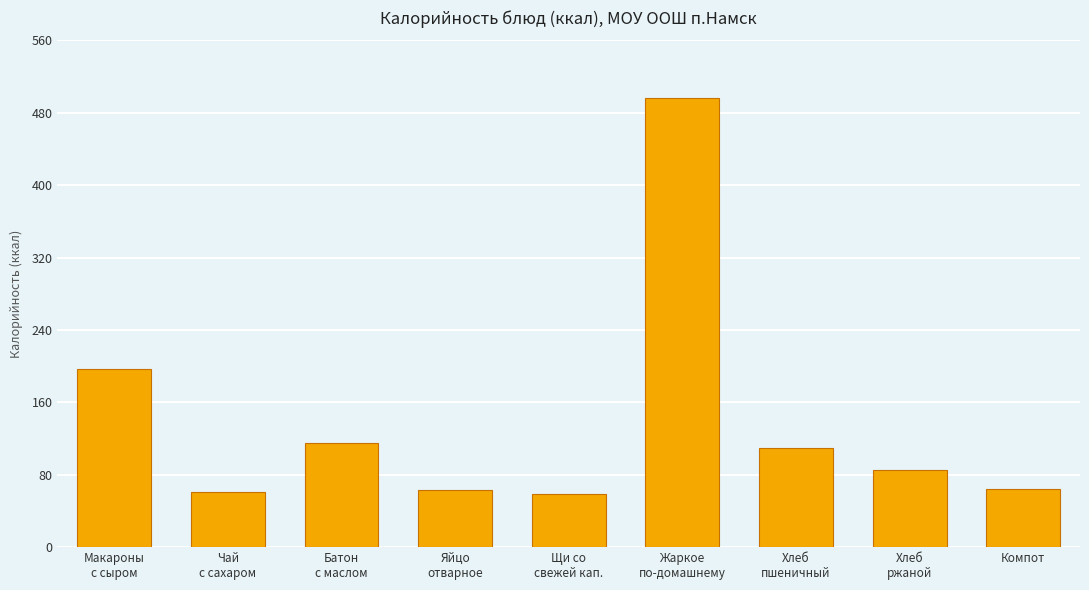

How many bars are there in total?

9